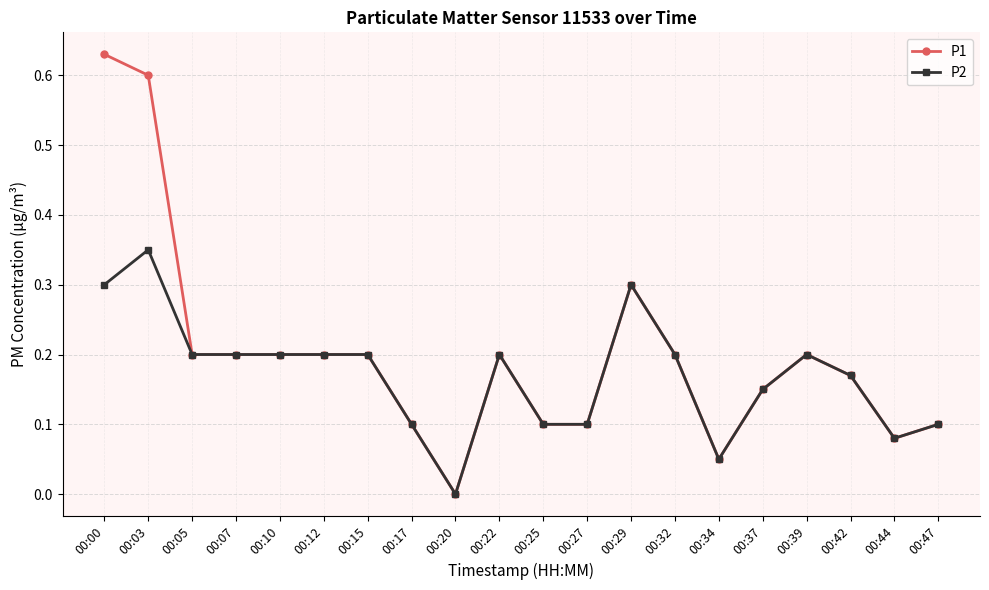

Is this an area chart (filled region under the line)?

No